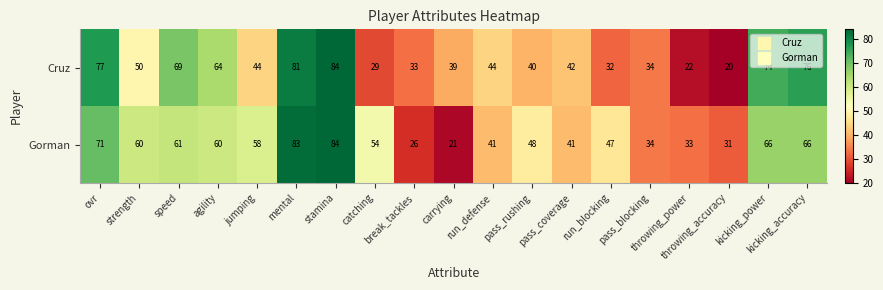

Count the number of categories in the chart.

19